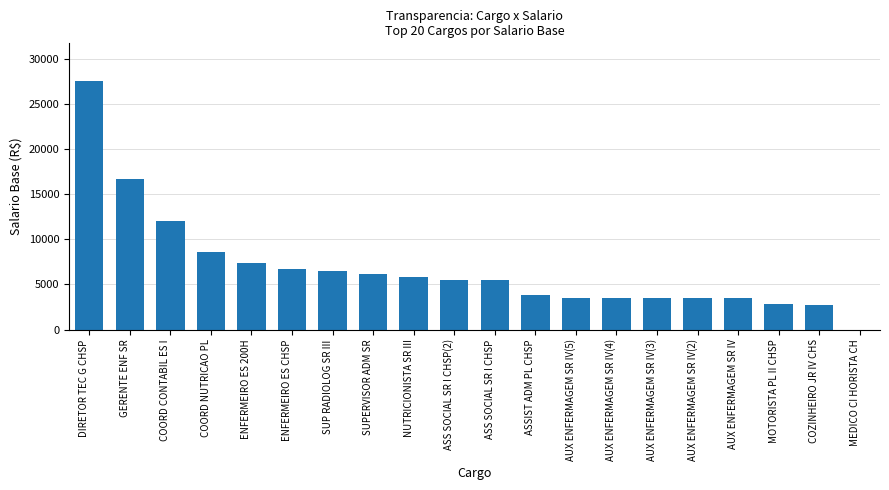

The chart shows a value of 28013.8 at GERENTE ENF SR. True or false?

False